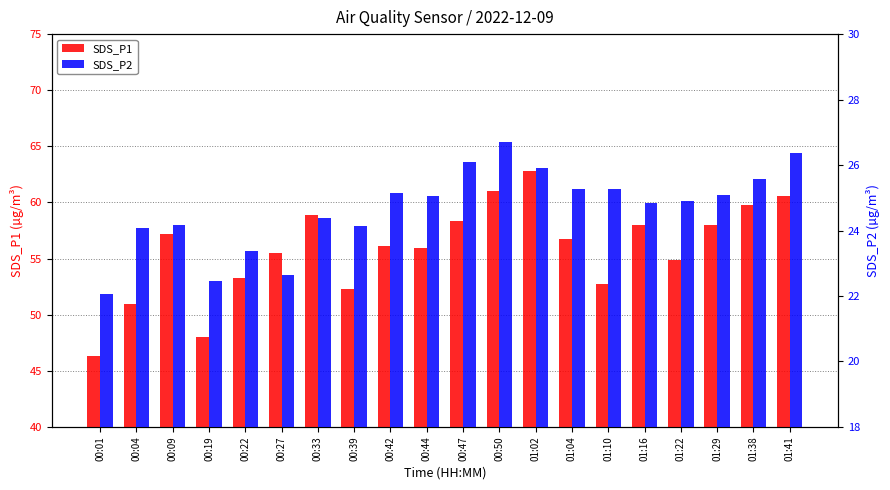

True or false: SDS_P2 has a value of 25.1 at 00:42.

True